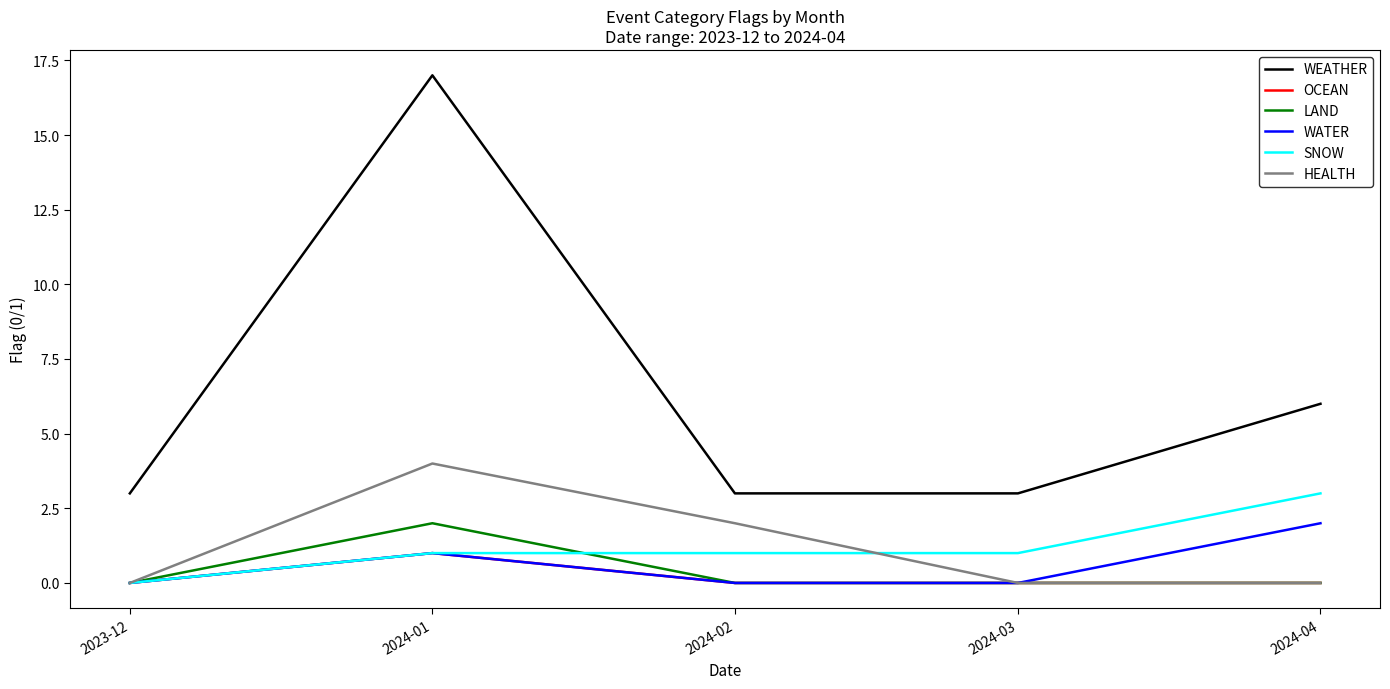

Which series has the largest range (max minus min)?

WEATHER